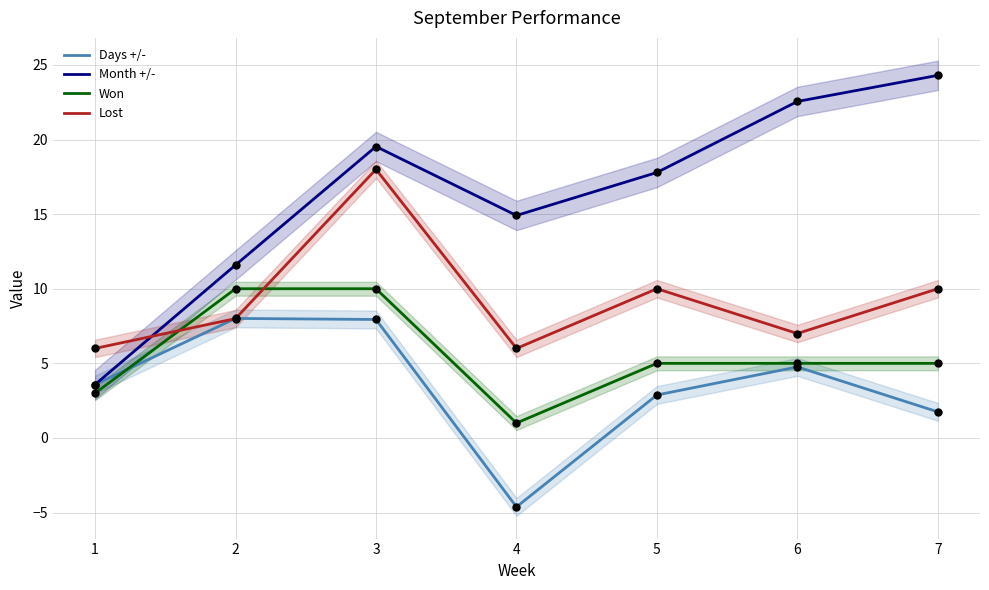

What is the total value across all series at 3?

55.5